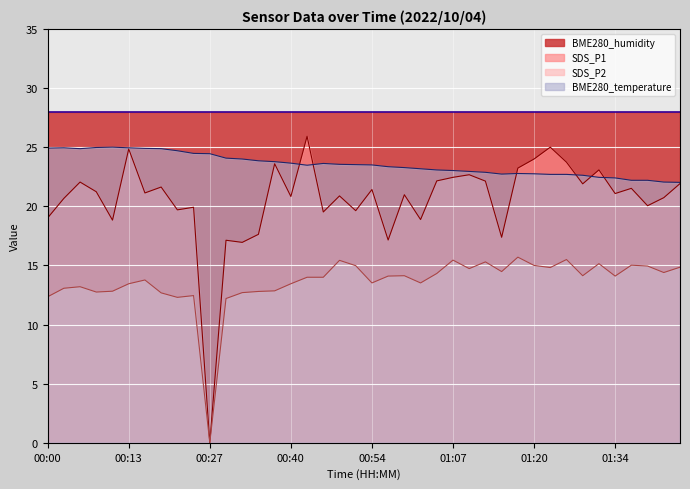

Which category has the lowest value in the BME280_temperature series?

01:44